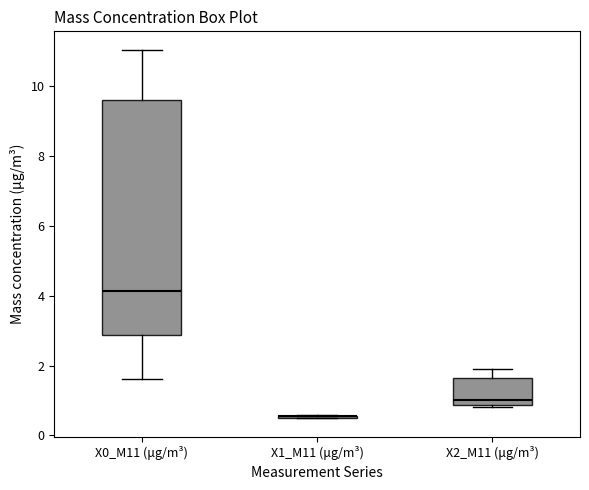

Where does the upper whisker of the box for X0_M11 (μg/m³) end on the y-axis? The values are not printed on the chart, so give them approximately, as read against the axis.

11.0